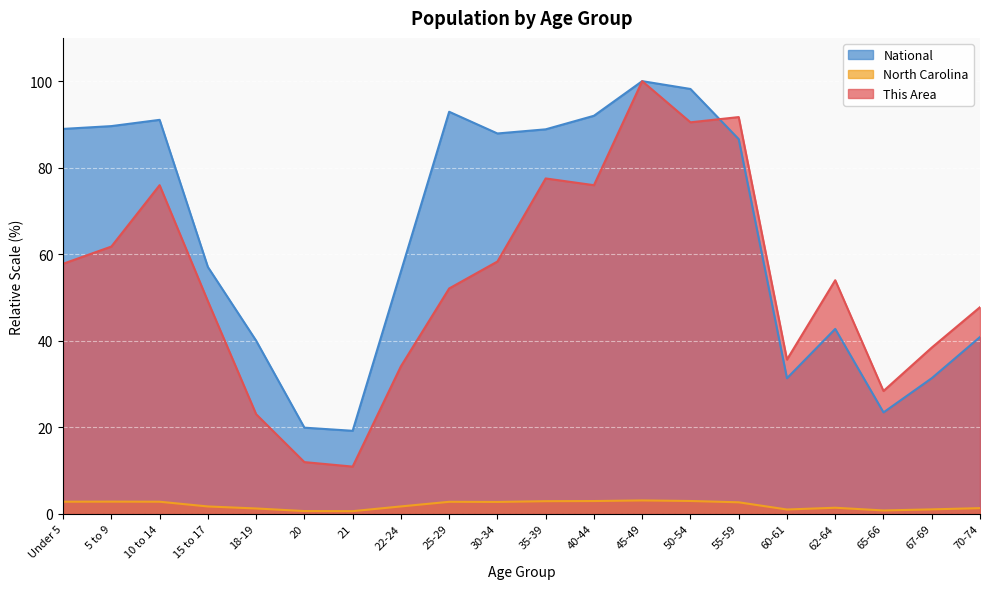

Which series has the largest total across all categories?

National